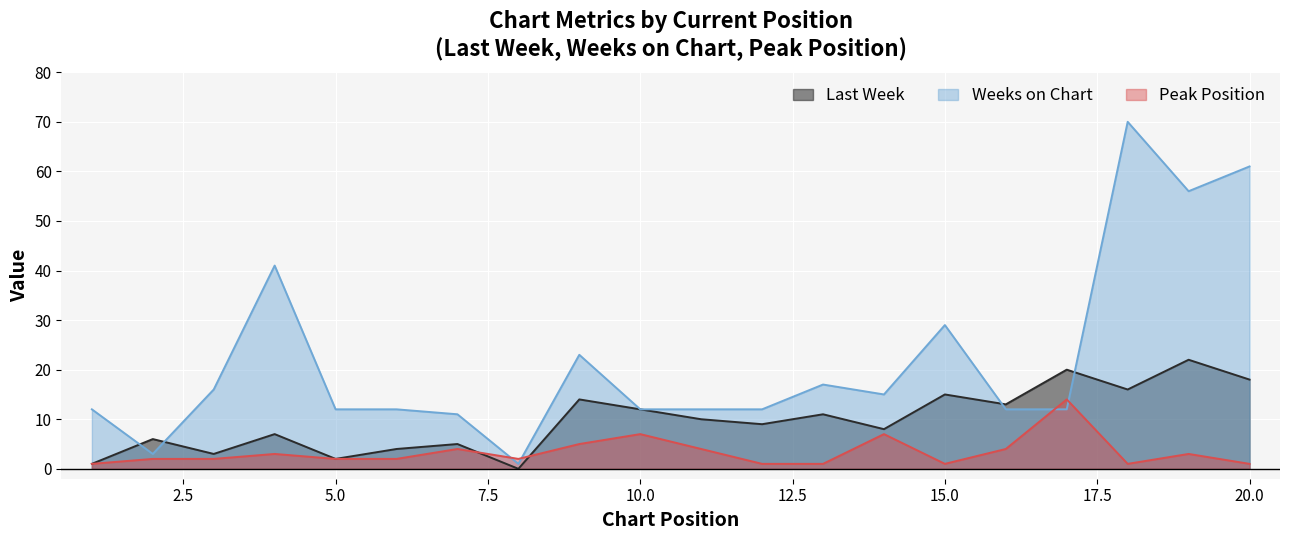

Where is the first local minimum for Peak Position?

8